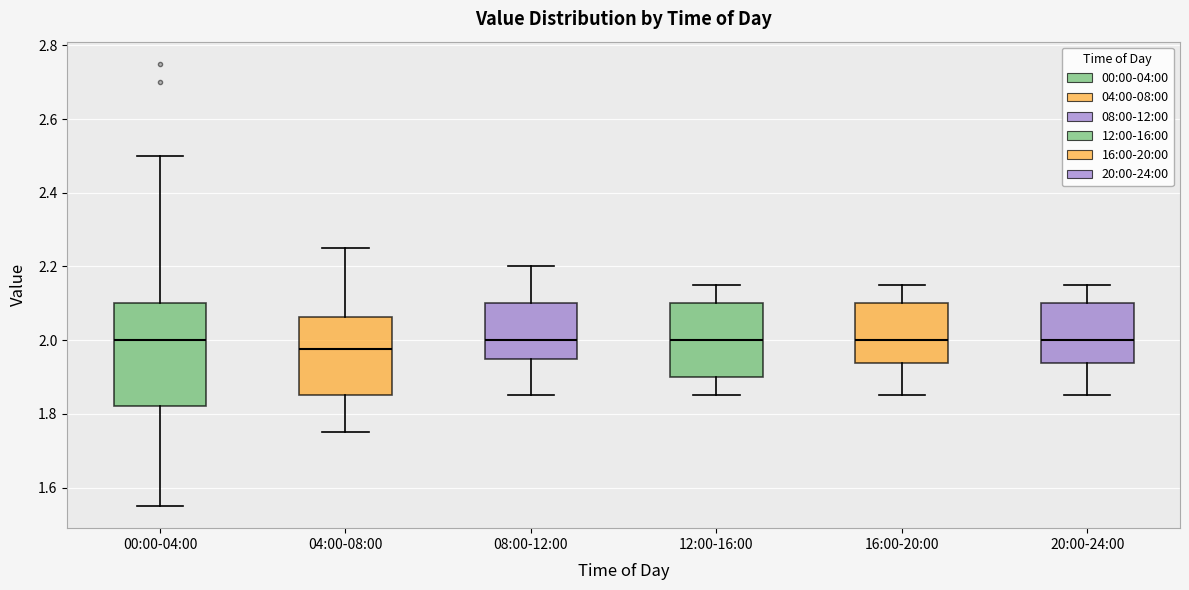

Where is the upper edge of the box for 16:00-20:00 on the y-axis? The values are not printed on the chart, so give them approximately, as read against the axis.

2.10